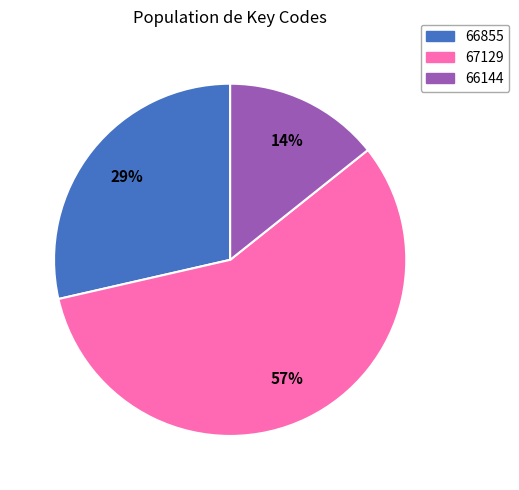

Combined, do 67129 and 66144 account for over 50%?

Yes